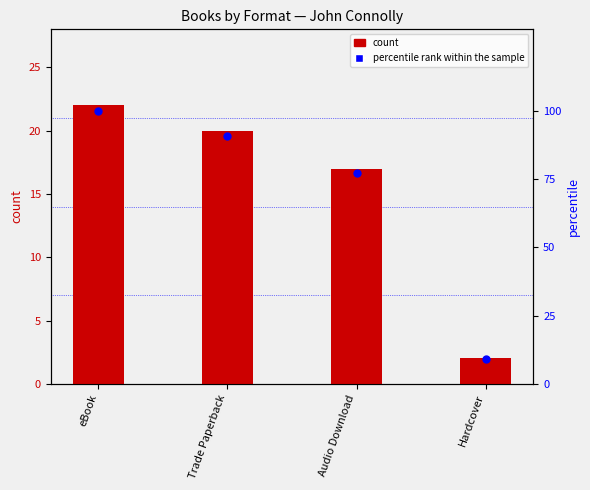

Is the value of count at Hardcover greater than the value of percentile rank within the sample at Trade Paperback?

No